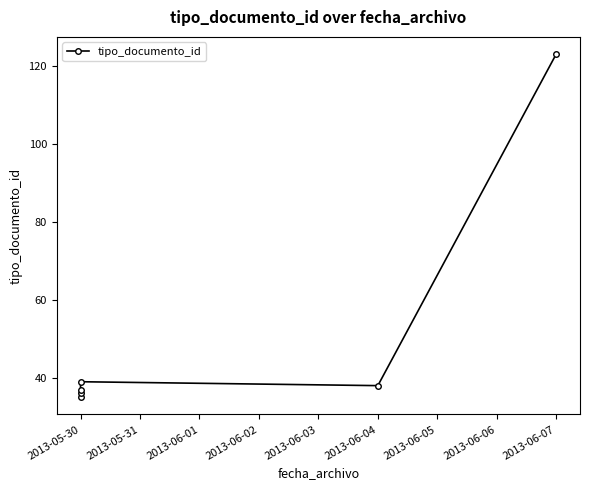

Is it true that the value at 2013-05-30 is 39?

True